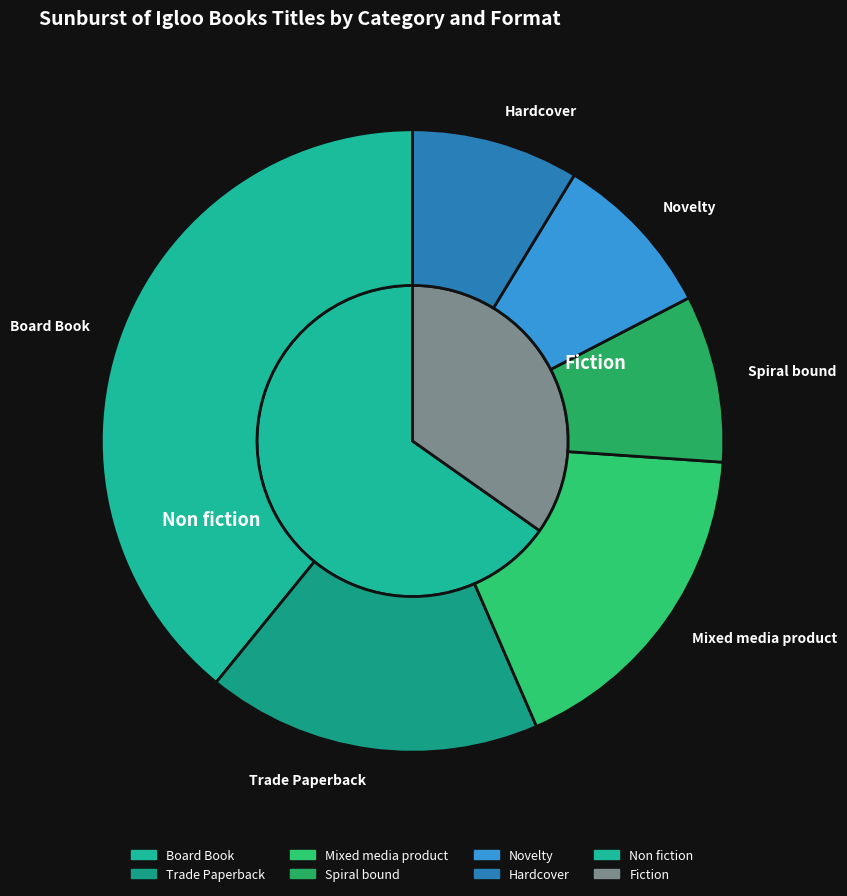

To the nearest percent, what is the average slice percentage?

12%